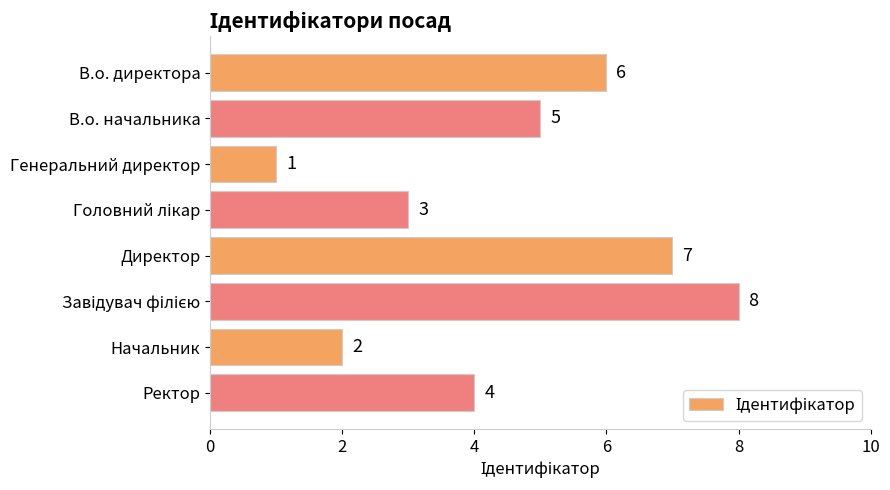

Count the values in the range 3 to 7.

5